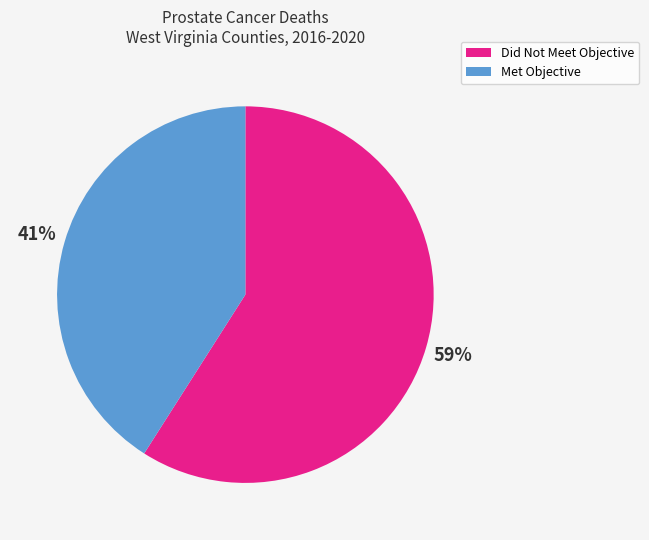

To the nearest percent, what percentage of the pie is Met Objective?

41%